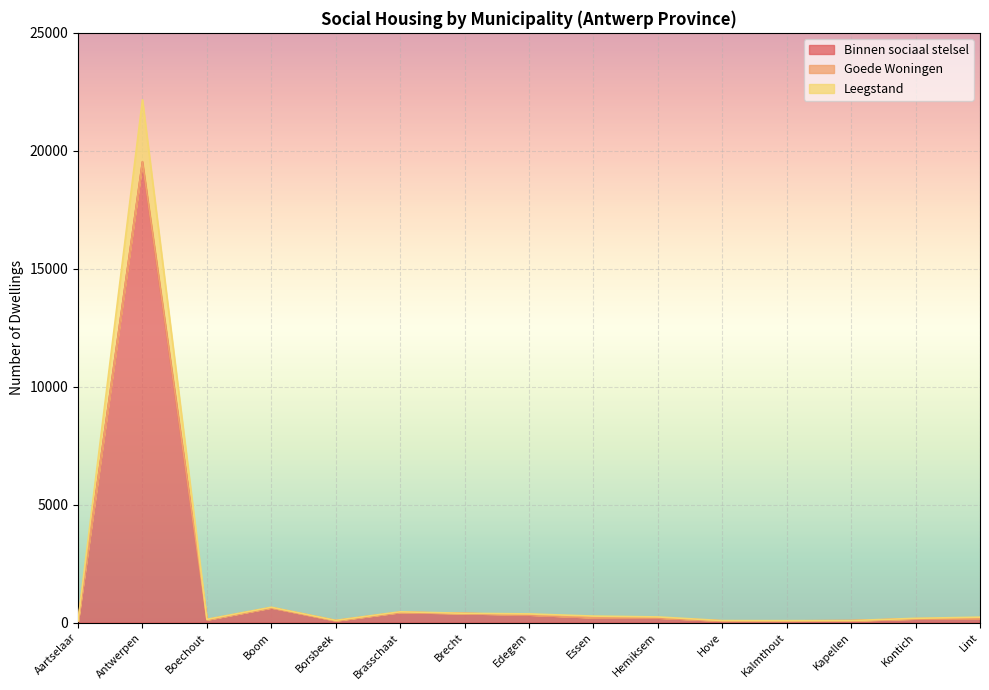

Which category has the lowest value across all series?

Aartselaar